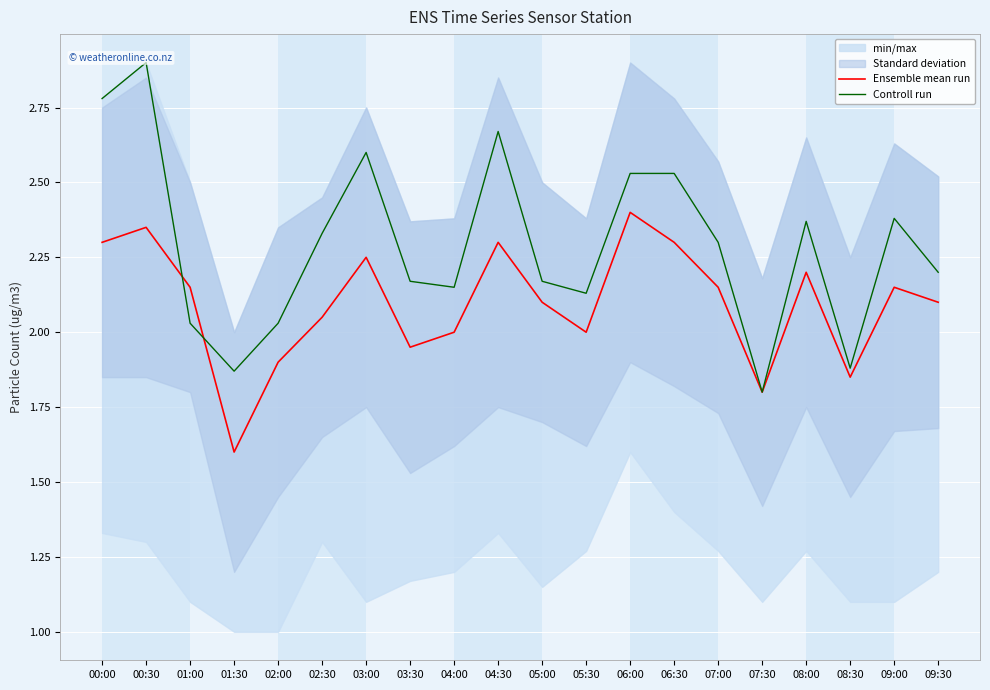

What is the greatest value displayed?

2.9